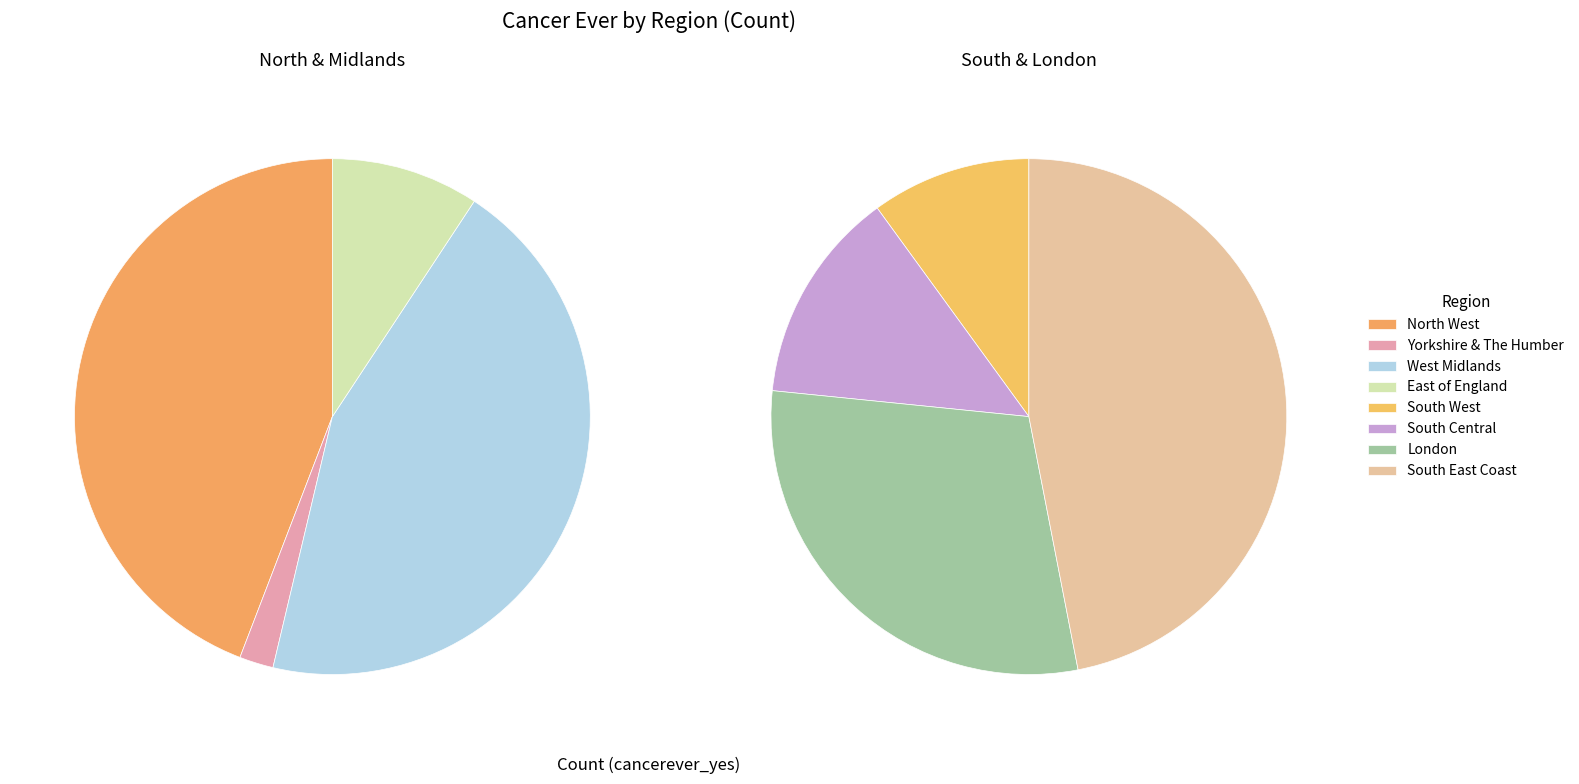

True or false: London accounts for 4% of the total.

False